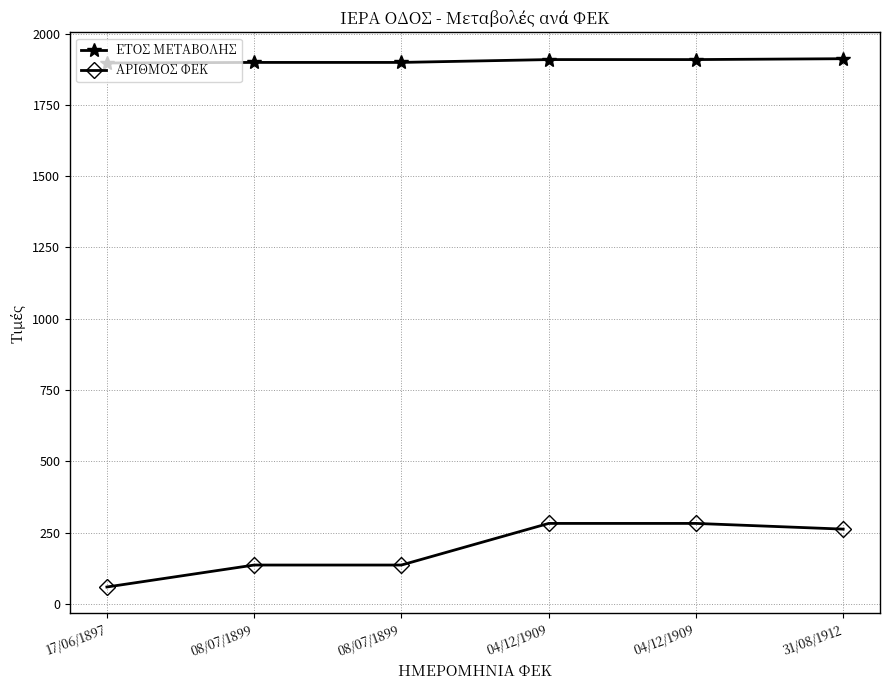

What is the sum of the ΑΡΙΘΜΟΣ ΦΕΚ values at 31/08/1912 and 04/12/1909?

544